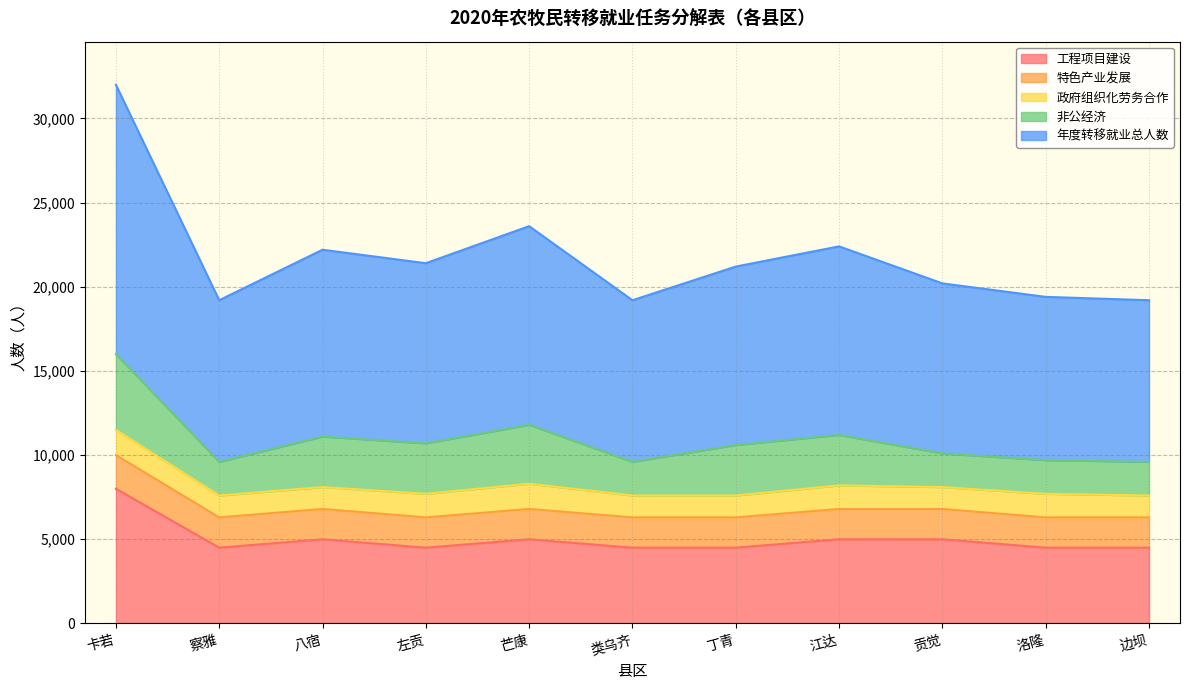

How many series are shown in this chart?

5